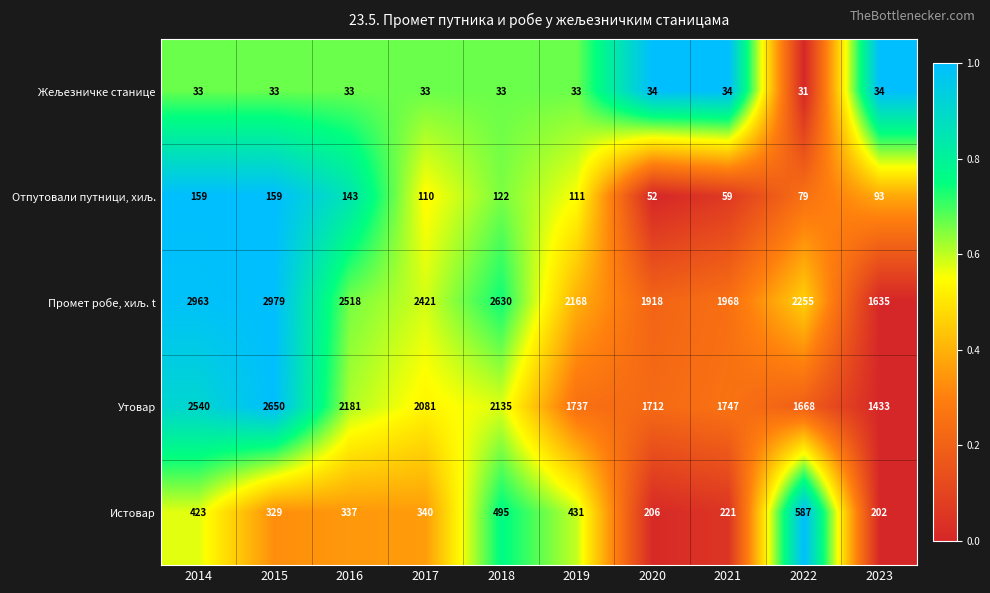

Is the value of Утовар at 2019 greater than the value of Истовар at 2015?

Yes